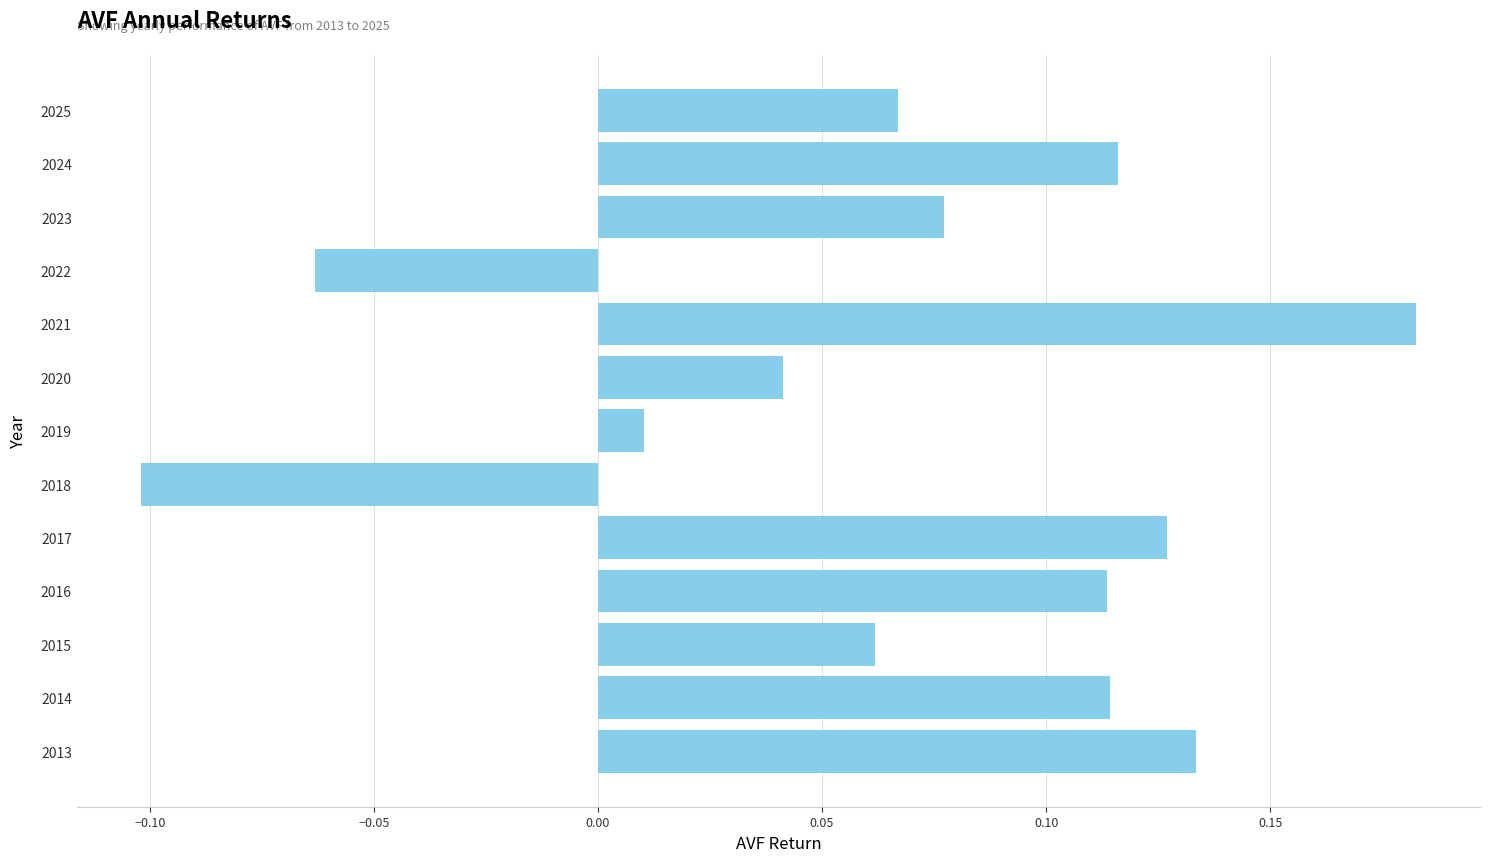

What is the difference between the maximum and minimum values?

0.3